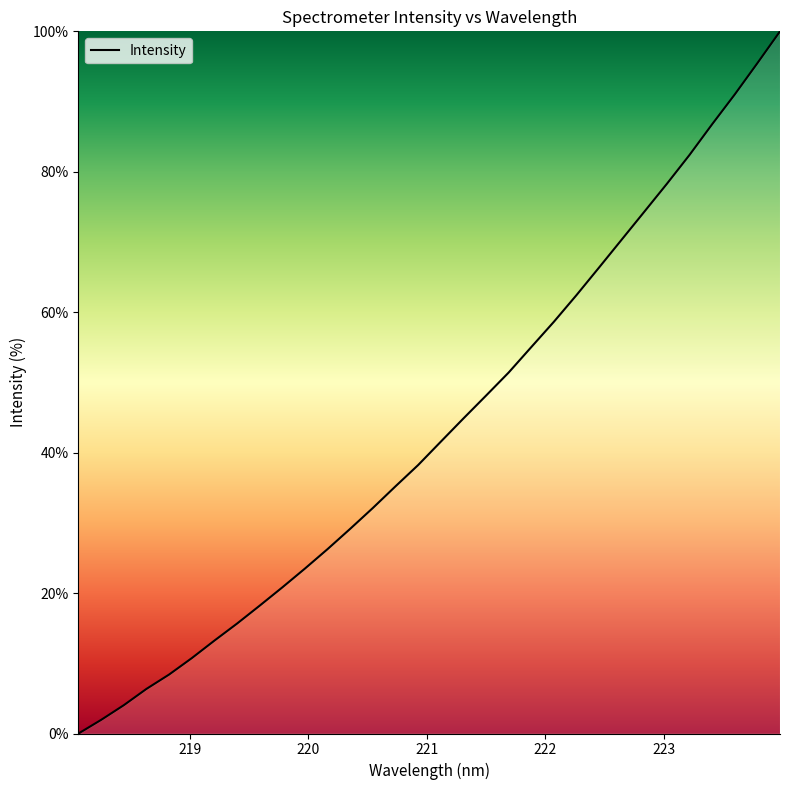

What is the greatest value displayed?

100.0